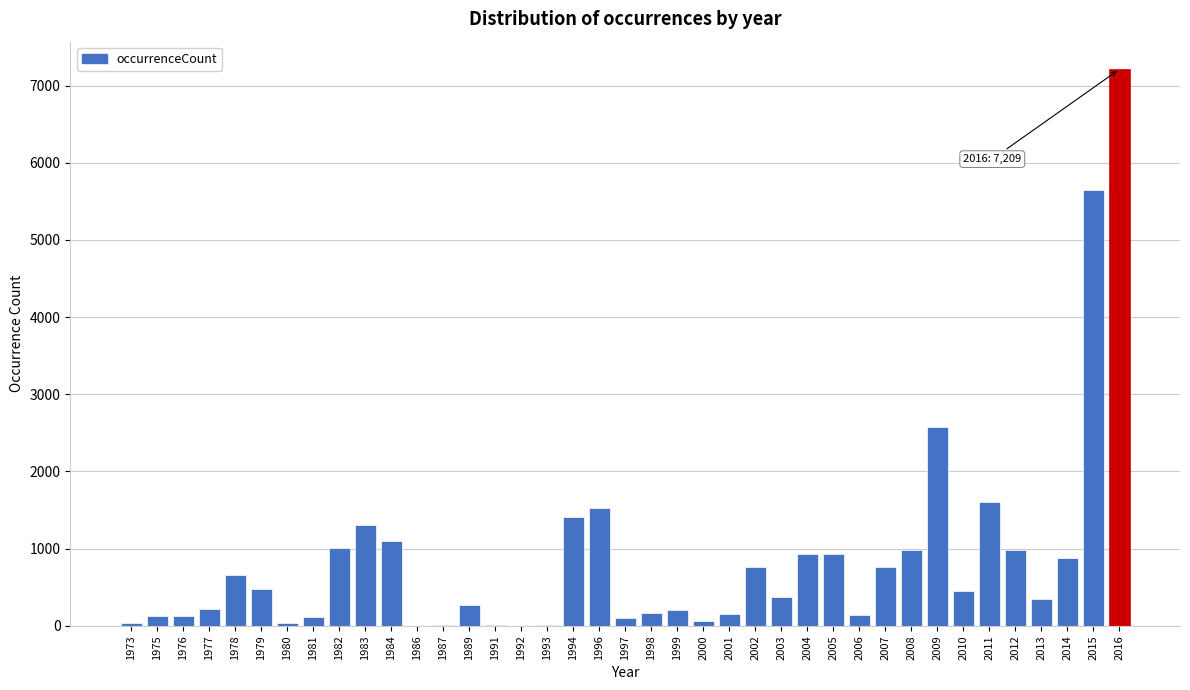

The value at 1994 is 538. True or false?

False